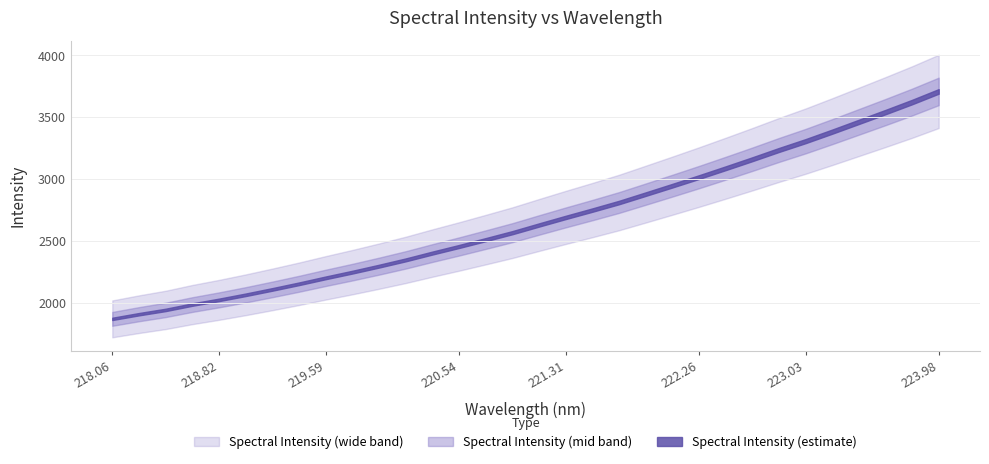

What is the difference between the maximum and minimum values?

1841.8